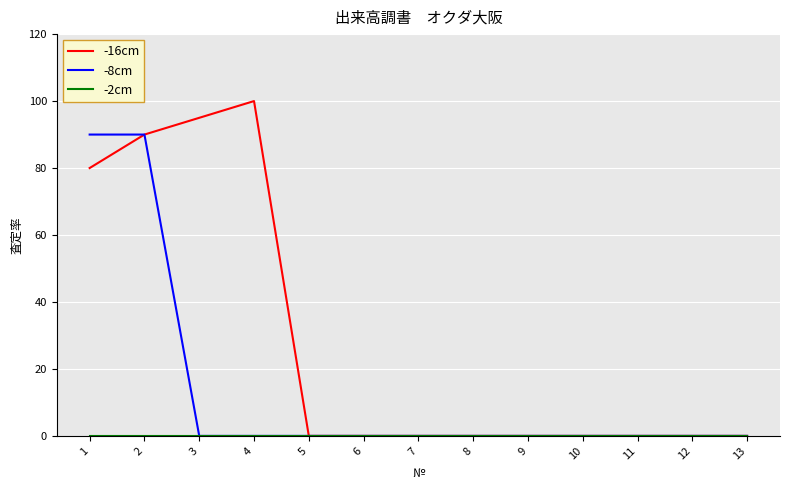

The -16cm series shows 0 at 6. True or false?

True